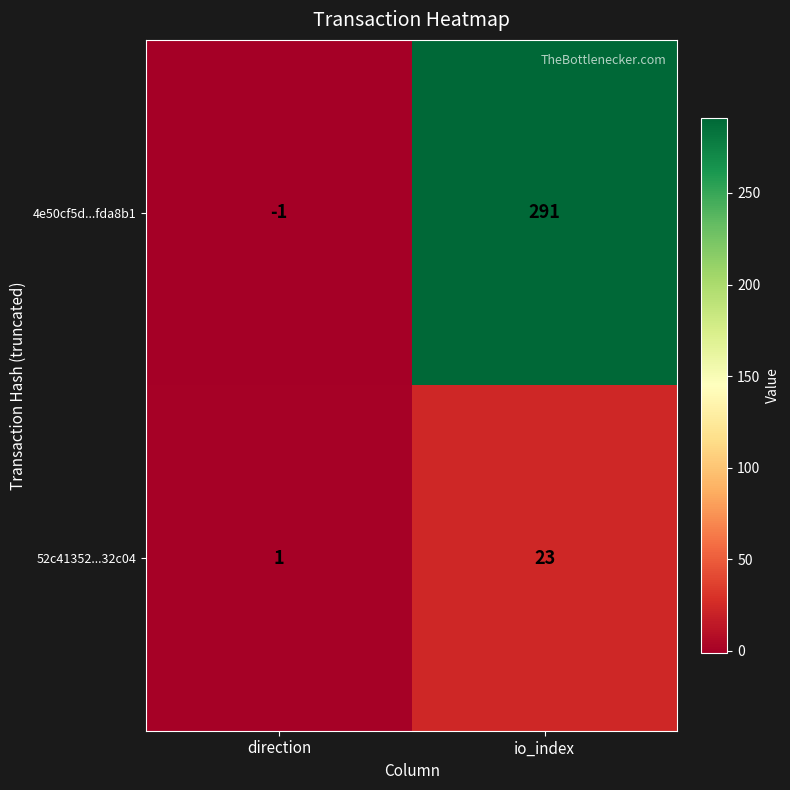

What is the average value of the 52c41352...32c04 series?

12